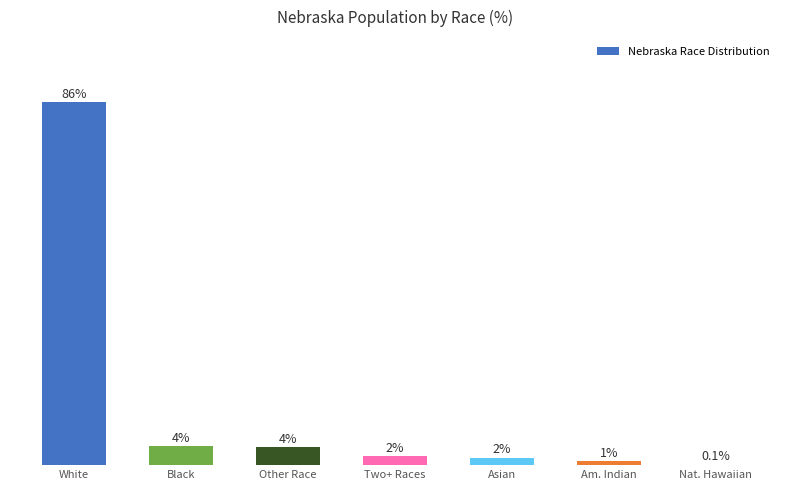

Rank the categories by value from highest to lowest.

White, Black, Other Race, Two+ Races, Asian, Am. Indian, Nat. Hawaiian